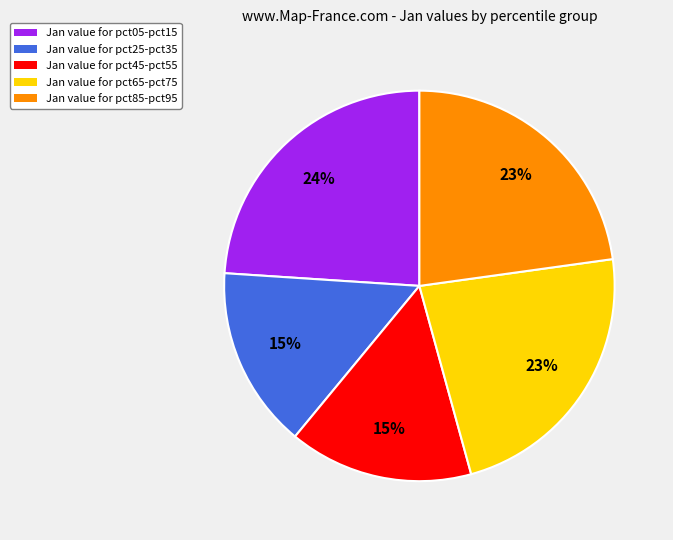

Is there a majority slice in this chart?

No